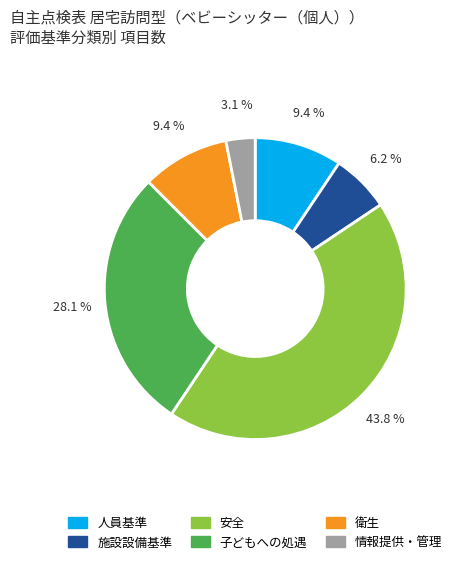

What is the total percentage of 人員基準 and 情報提供・管理?

12.5%